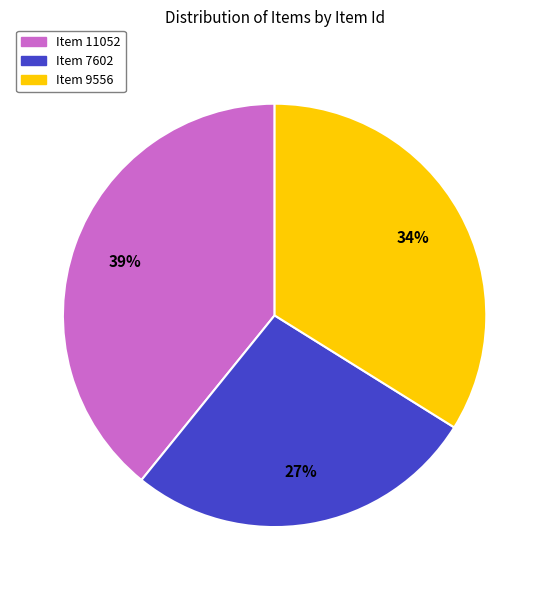

To the nearest percent, what is the combined percentage of Item 11052 and Item 7602?

66%